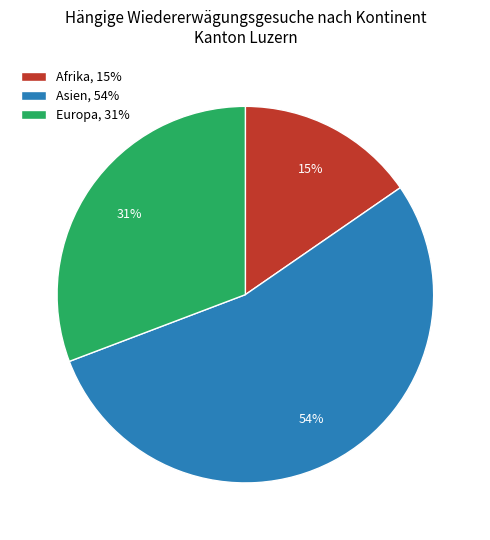

Is the sum of Afrika, 15% and Europa, 31% greater than half?

No